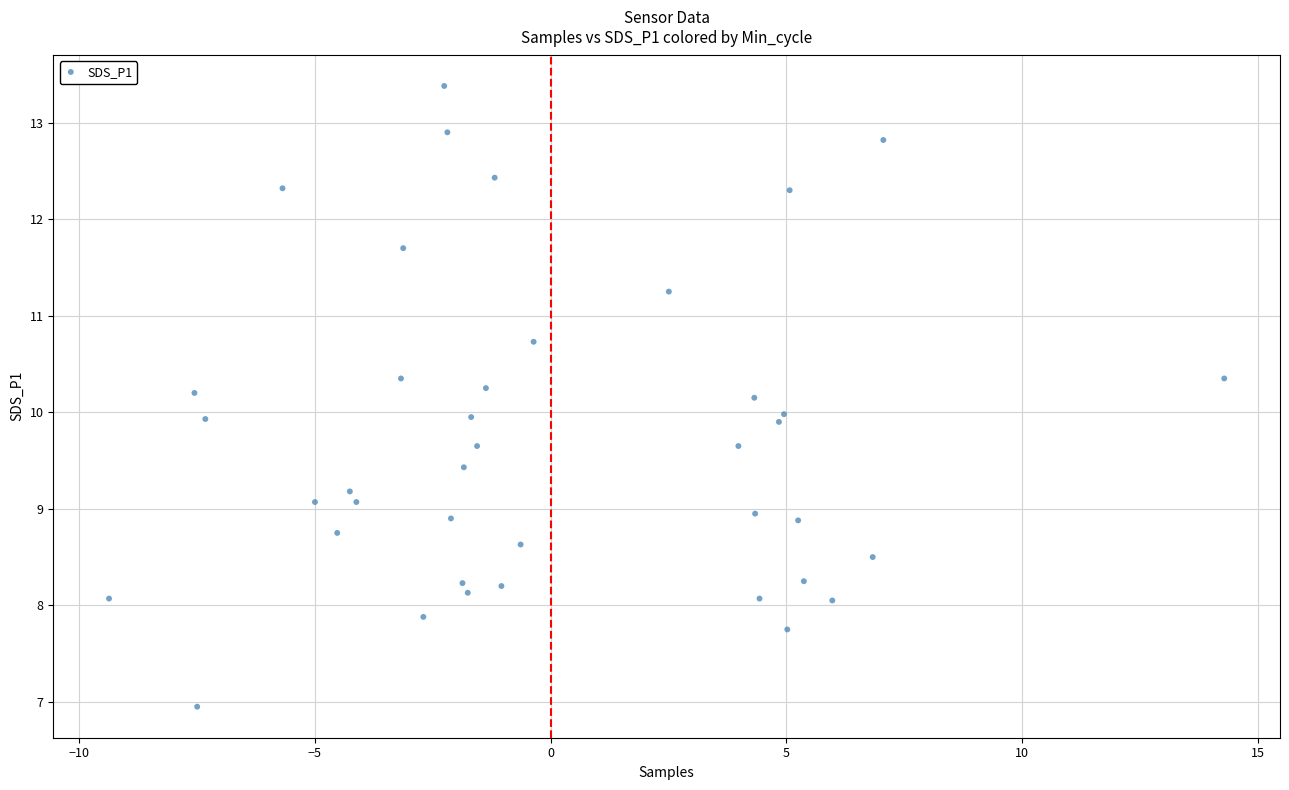

What is the range of X values (max minus min)?

23.7